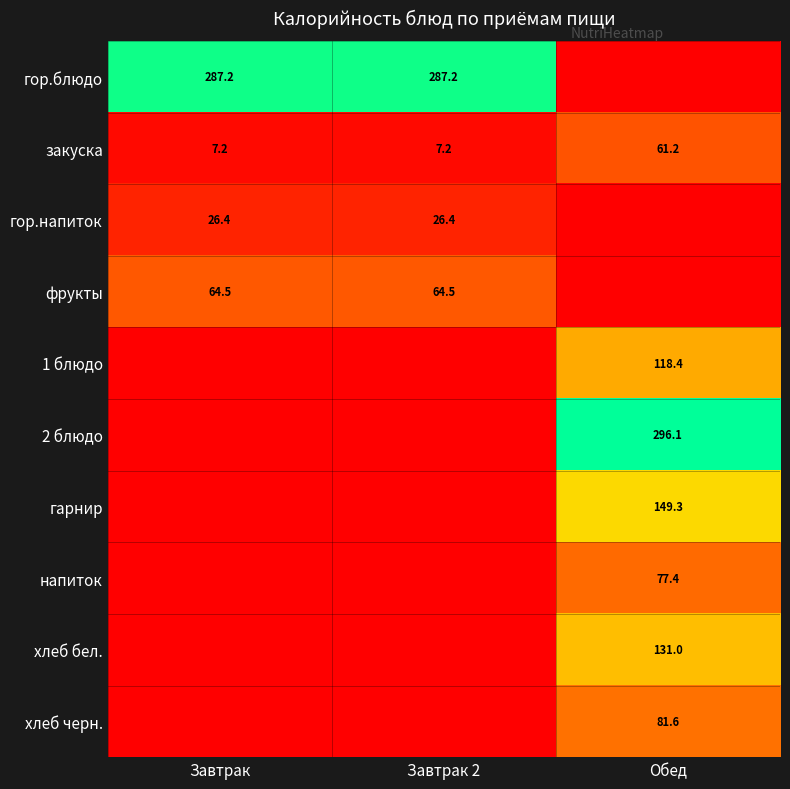

The гарнир series shows 73.7 at Обед. True or false?

False